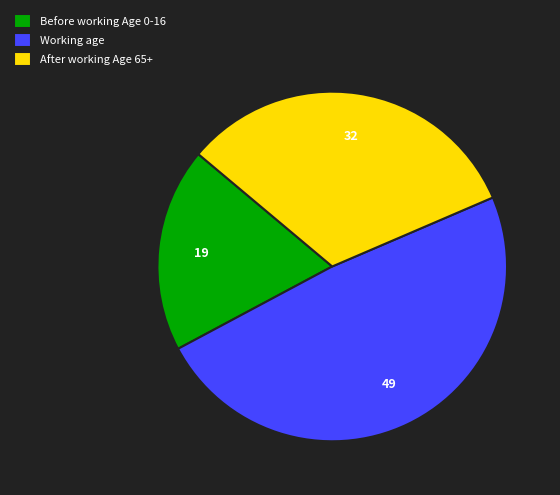

Combined, do Working age and Before working Age 0-16 account for over 50%?

Yes